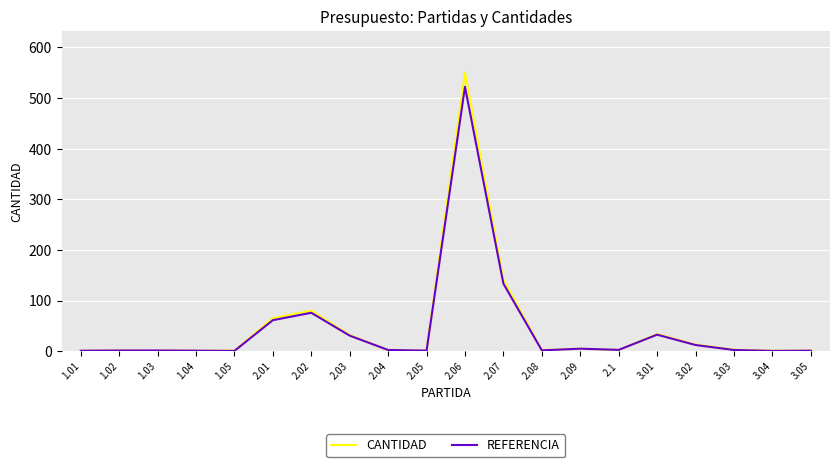

What are all the series names shown in the legend?

CANTIDAD, REFERENCIA